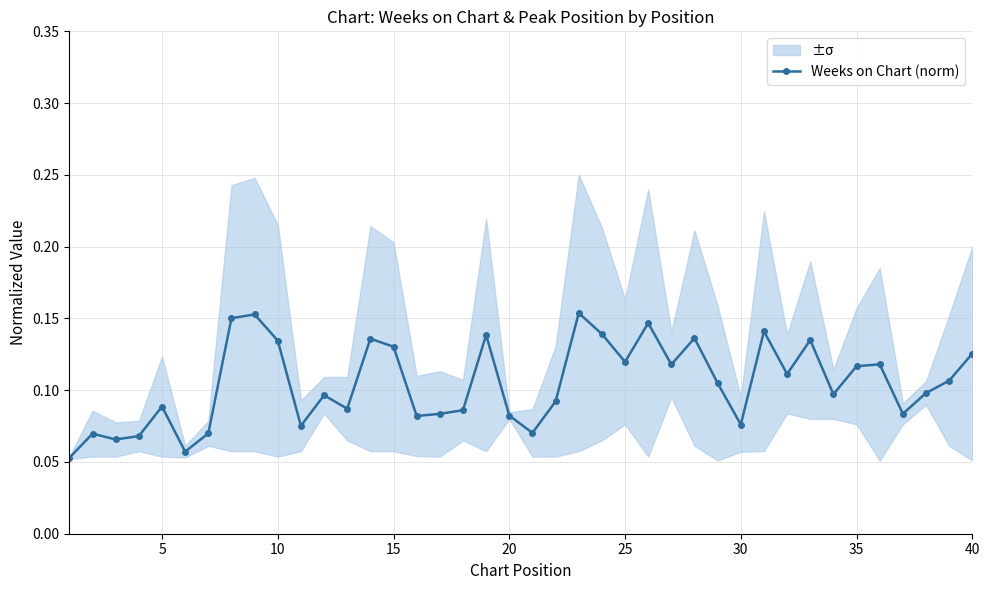

Count the Weeks on Chart (norm) values in the range 0 to 1.

40